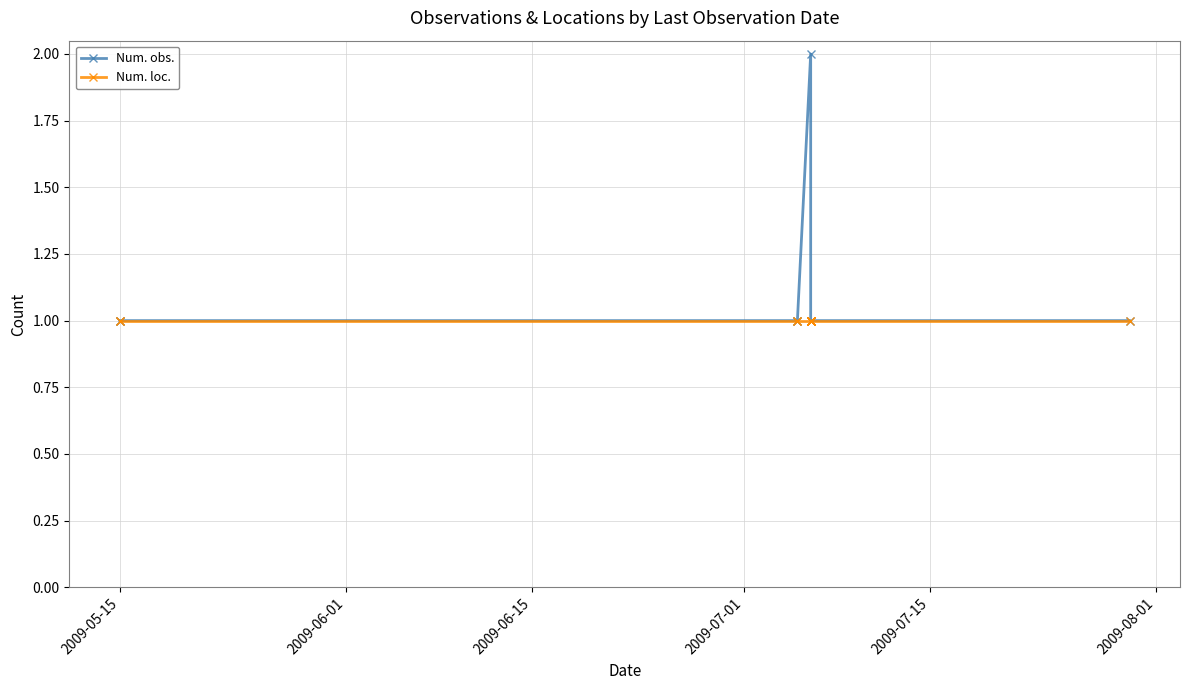

At 2009-05-15, list the series in order from largest to smallest.

Num. obs., Num. loc.